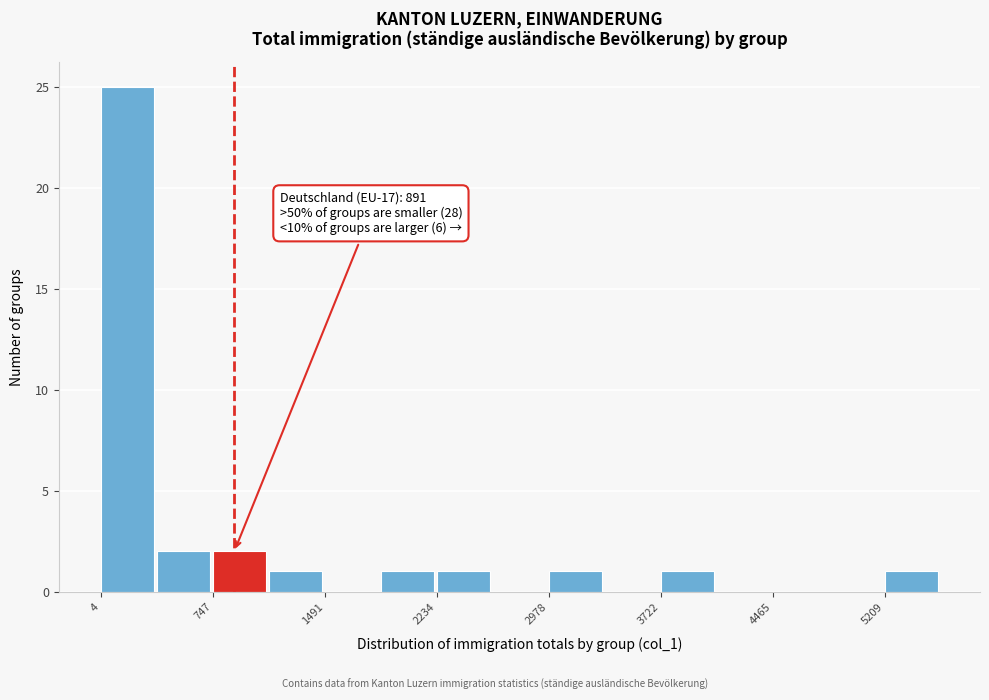

Read against the x-axis, roughly where is the centre of the tallest bar?

200